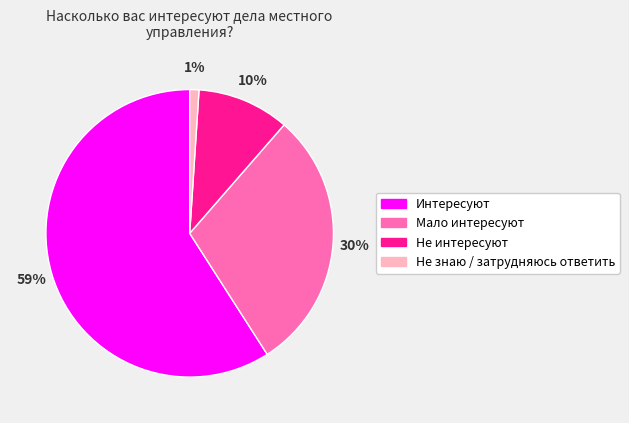

Does Интересуют account for over 50% of the chart?

Yes